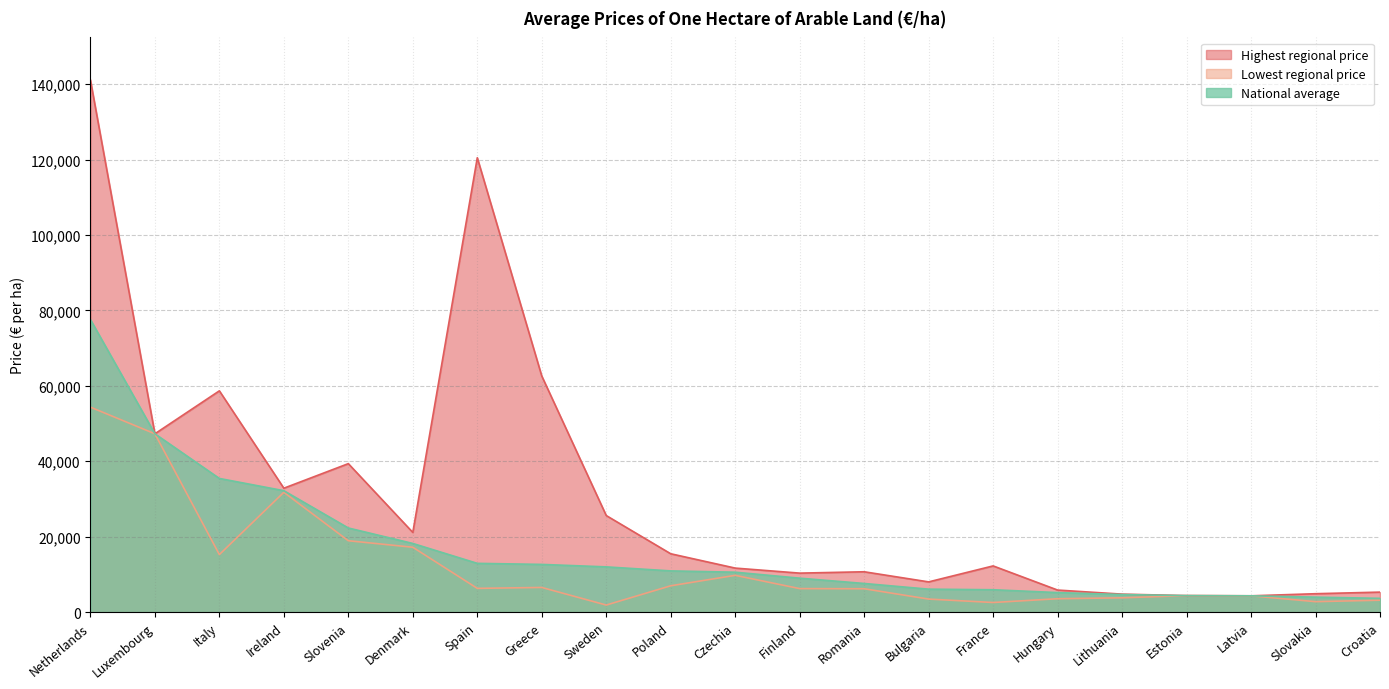

How many lines are shown in the chart?

3